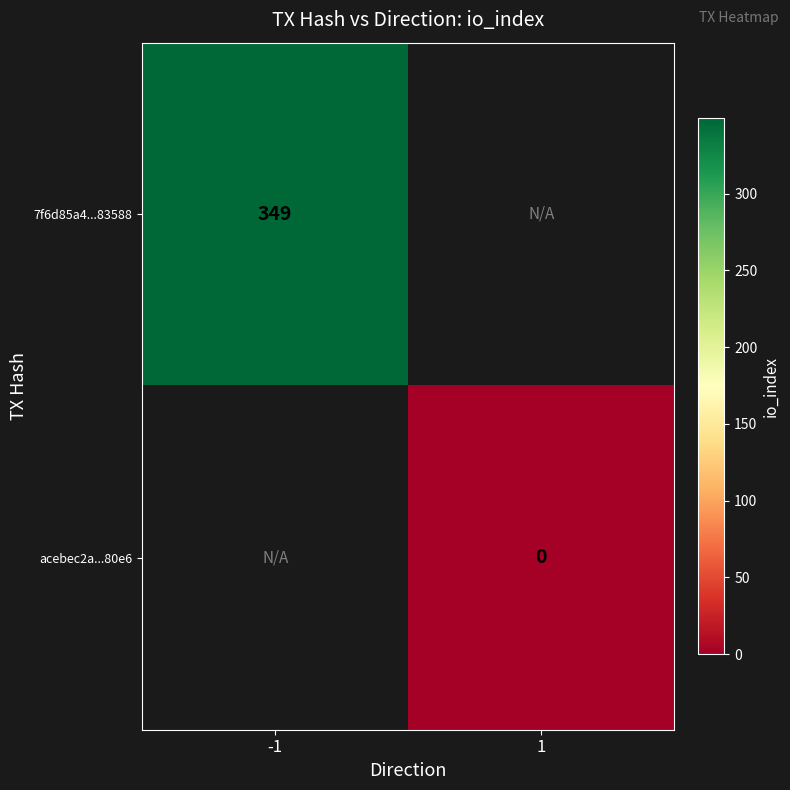

Is the value of 7f6d85a4...83588 at -1 greater than the value of acebec2a...80e6 at 1?

Yes